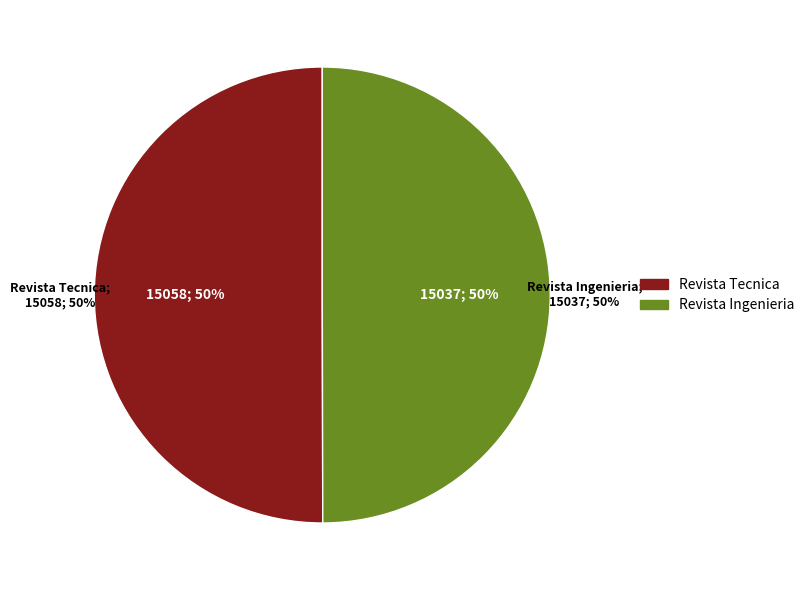

How many segments does this pie chart have?

2